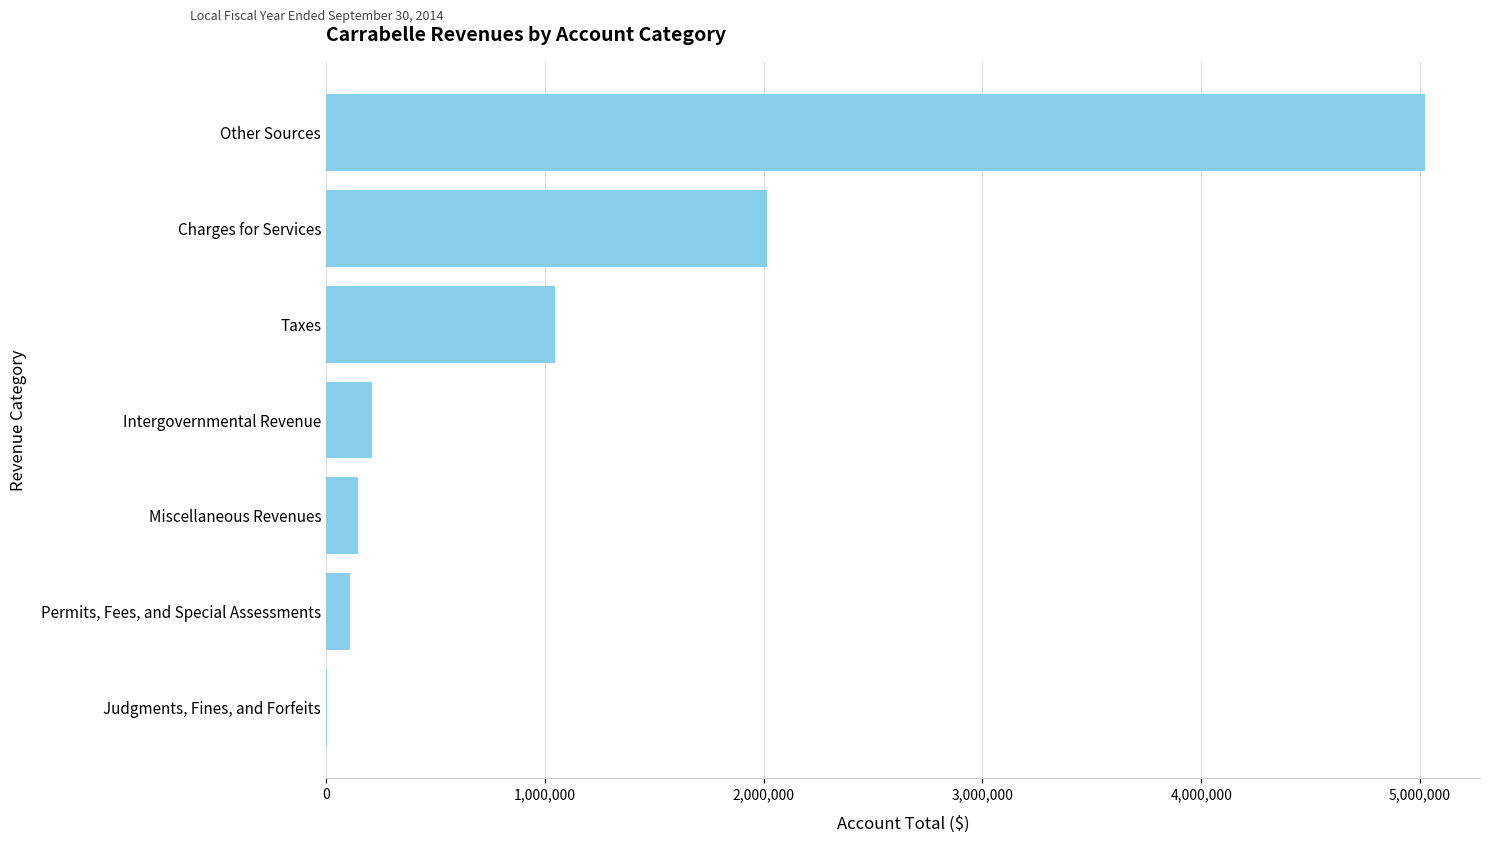

What is the sum of all values?

8555033